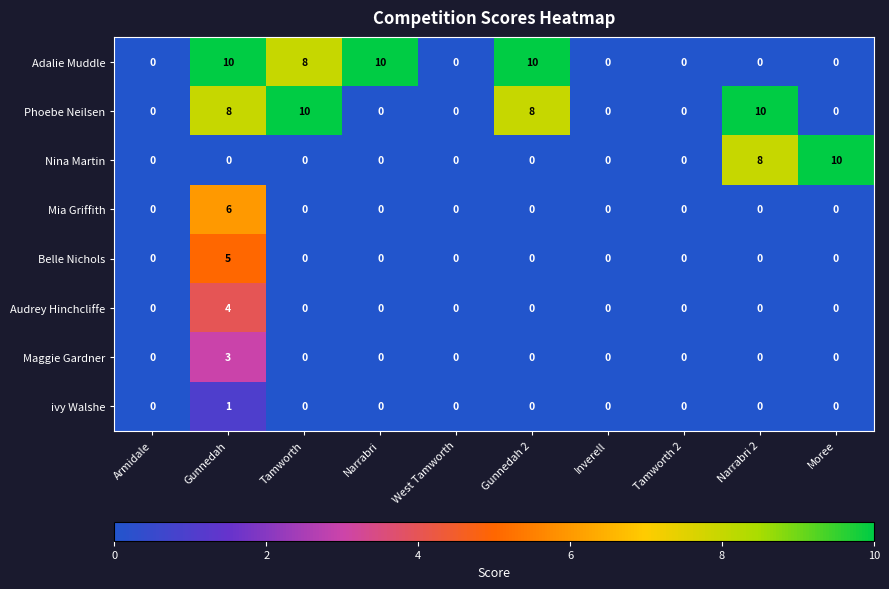

What is the greatest value displayed?

10